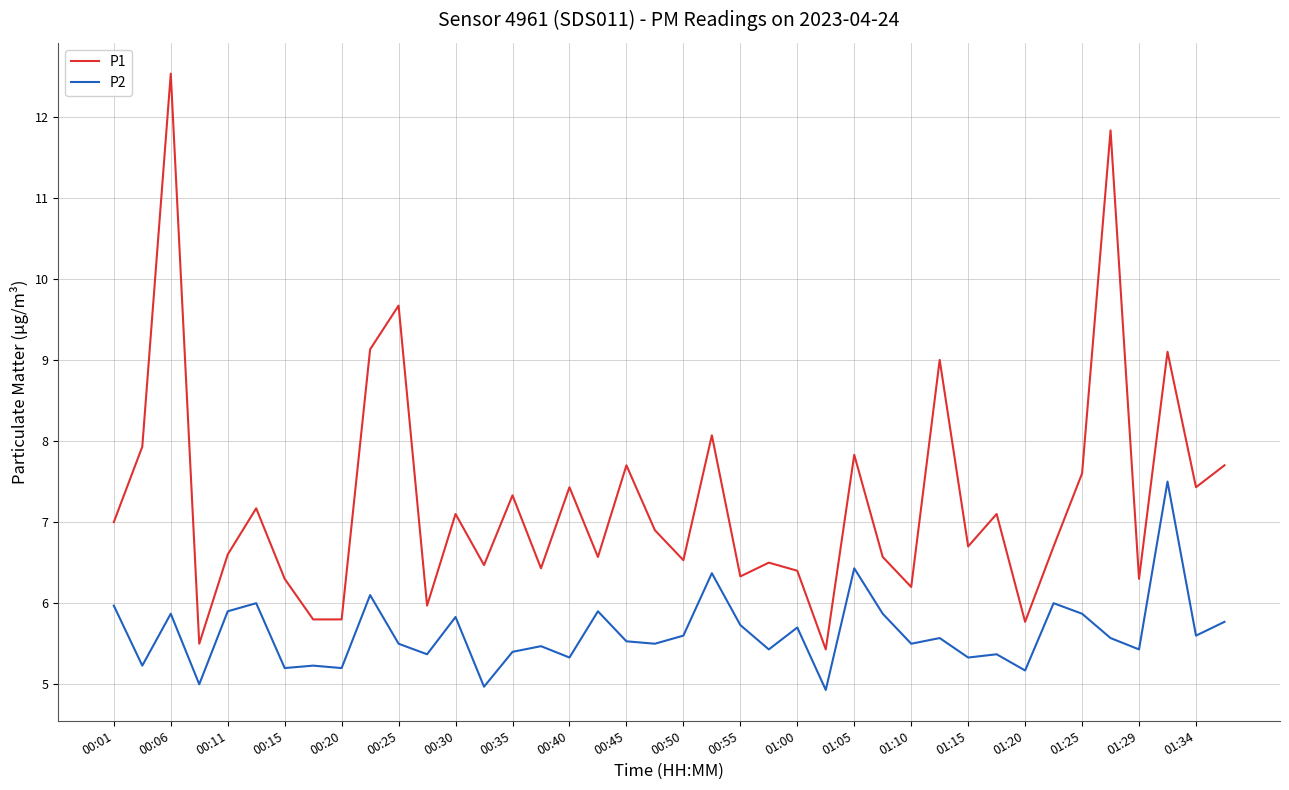

Which series has the largest total across all categories?

P1